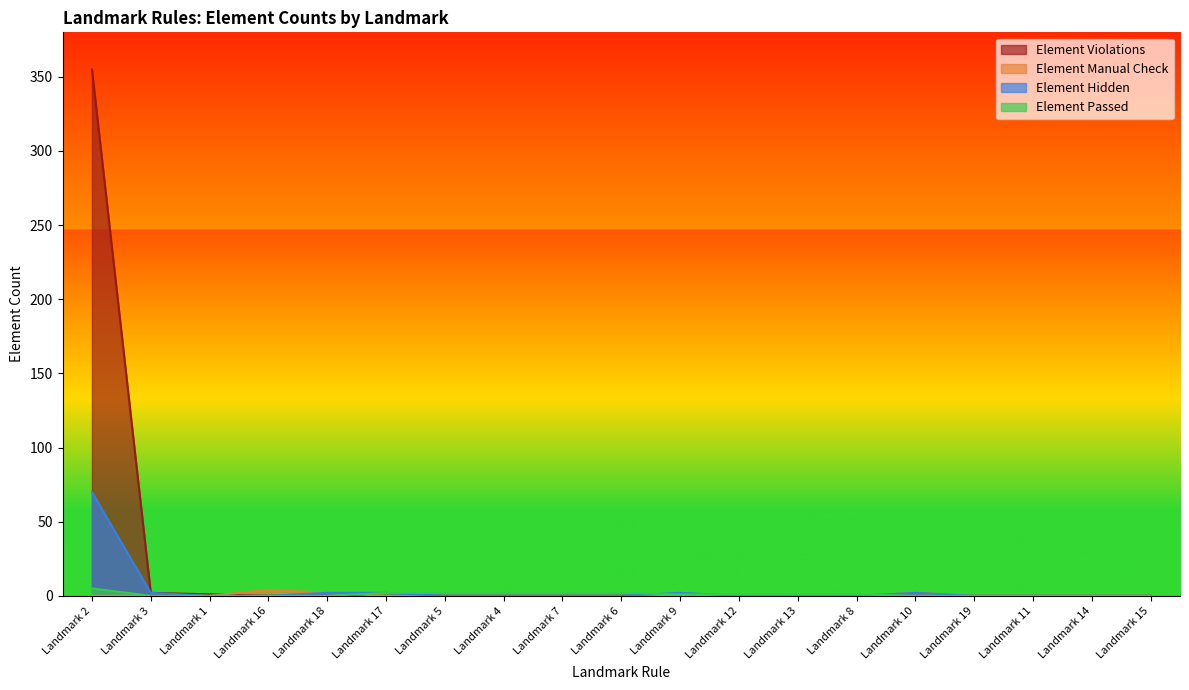

What is the label of the 18th point from the right?

Landmark 3